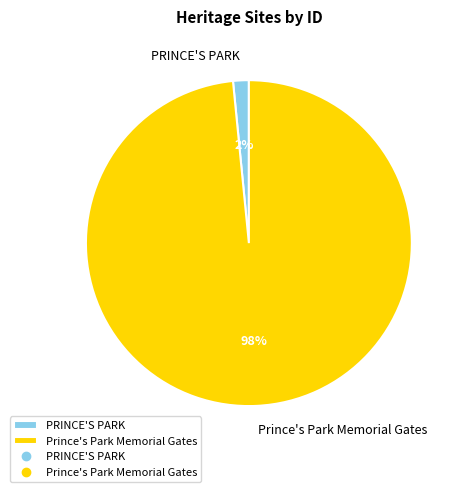

Is it true that Prince's Park Memorial Gates is 98% of the pie?

True